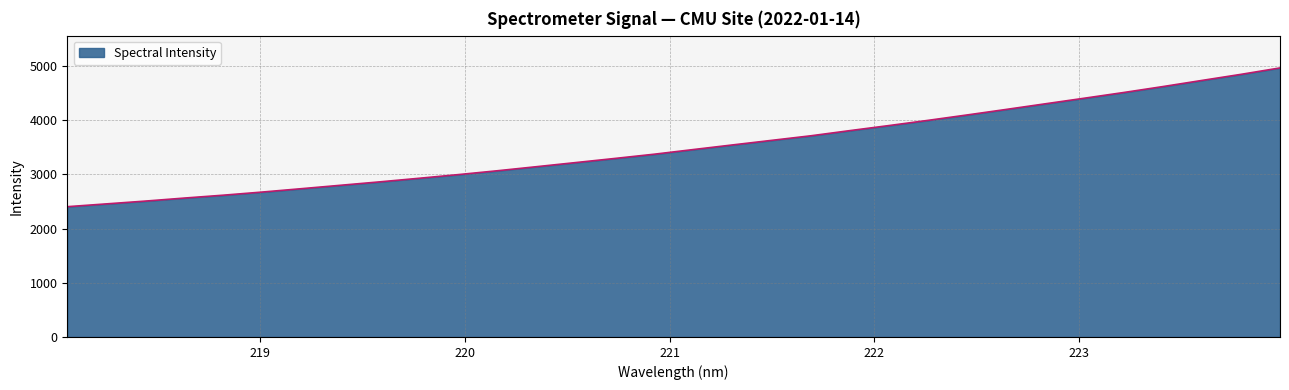

How many values are below 3456?

16